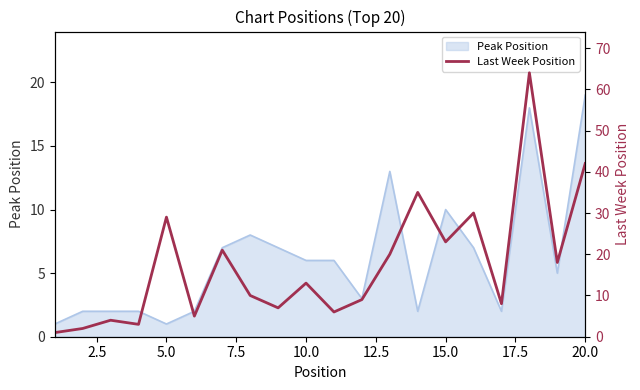

Does the chart have visible grid lines?

No